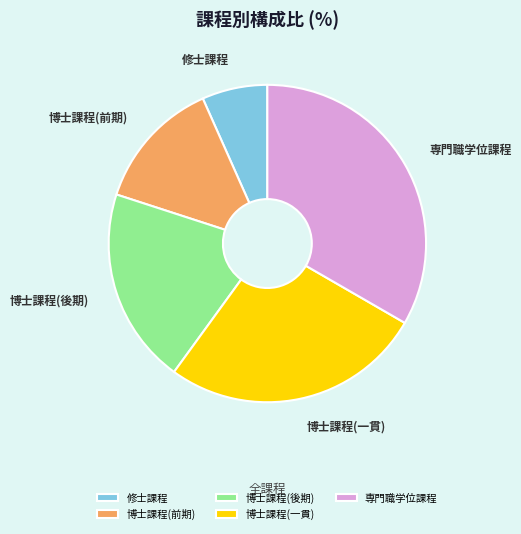

Do 専門職学位課程 and 博士課程(後期) together represent more than half of the pie?

Yes